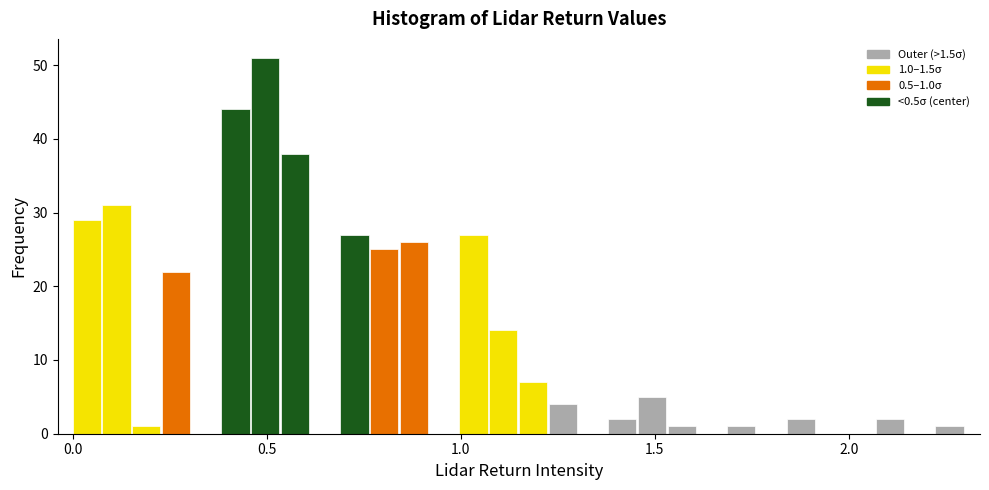

Read against the x-axis, roughly where is the centre of the tallest bar?

0.50